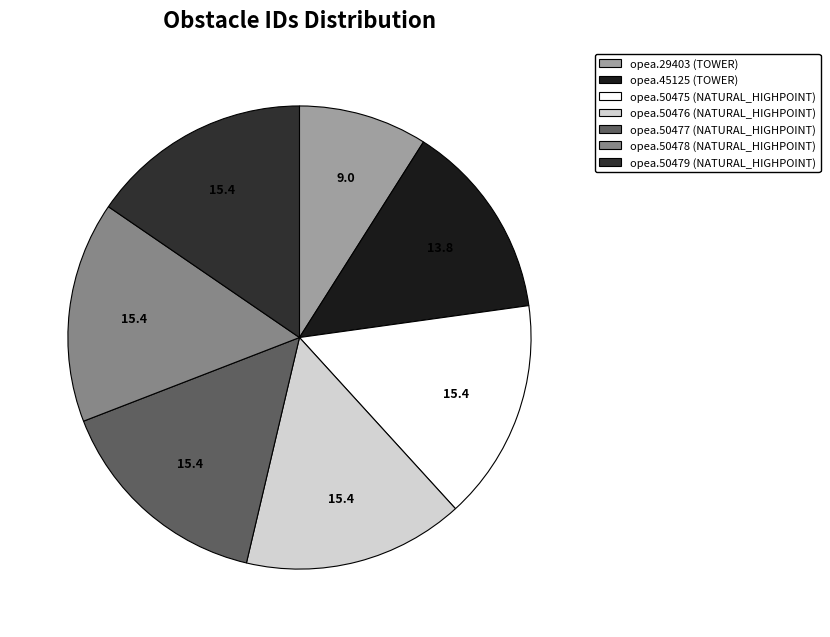

Is there any slice that represents more than half of the pie?

No